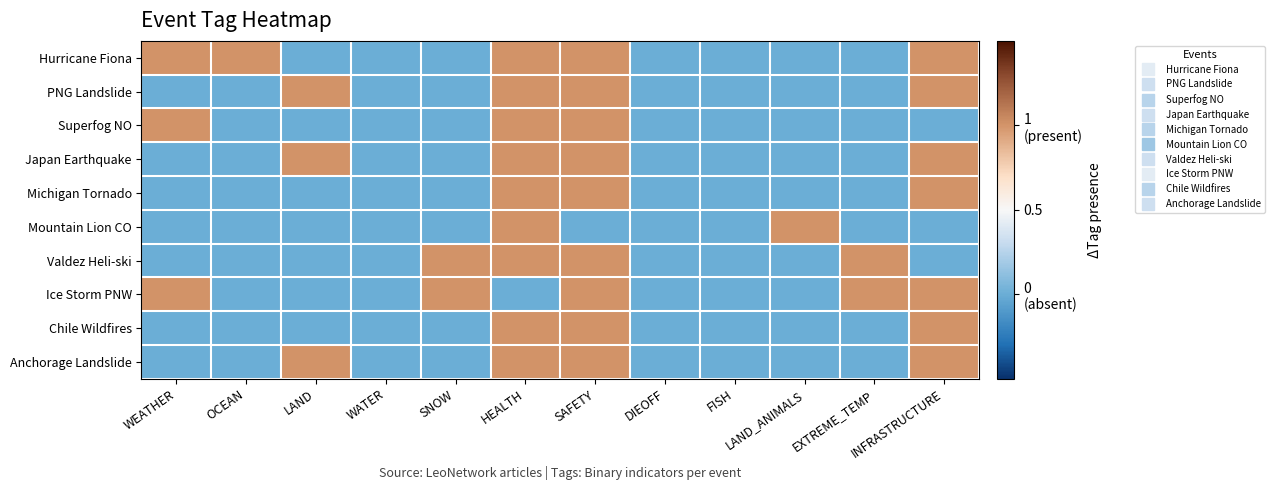

Reading right to left, list all the values displayed in this chart.

Hurricane Fiona: INFRASTRUCTURE=1	EXTREME_TEMP=0	LAND_ANIMALS=0	FISH=0	DIEOFF=0	SAFETY=1	HEALTH=1	SNOW=0	WATER=0	LAND=0	OCEAN=1	WEATHER=1
PNG Landslide: INFRASTRUCTURE=1	EXTREME_TEMP=0	LAND_ANIMALS=0	FISH=0	DIEOFF=0	SAFETY=1	HEALTH=1	SNOW=0	WATER=0	LAND=1	OCEAN=0	WEATHER=0
Superfog NO: INFRASTRUCTURE=0	EXTREME_TEMP=0	LAND_ANIMALS=0	FISH=0	DIEOFF=0	SAFETY=1	HEALTH=1	SNOW=0	WATER=0	LAND=0	OCEAN=0	WEATHER=1
Japan Earthquake: INFRASTRUCTURE=1	EXTREME_TEMP=0	LAND_ANIMALS=0	FISH=0	DIEOFF=0	SAFETY=1	HEALTH=1	SNOW=0	WATER=0	LAND=1	OCEAN=0	WEATHER=0
Michigan Tornado: INFRASTRUCTURE=1	EXTREME_TEMP=0	LAND_ANIMALS=0	FISH=0	DIEOFF=0	SAFETY=1	HEALTH=1	SNOW=0	WATER=0	LAND=0	OCEAN=0	WEATHER=0
Mountain Lion CO: INFRASTRUCTURE=0	EXTREME_TEMP=0	LAND_ANIMALS=1	FISH=0	DIEOFF=0	SAFETY=0	HEALTH=1	SNOW=0	WATER=0	LAND=0	OCEAN=0	WEATHER=0
Valdez Heli-ski: INFRASTRUCTURE=0	EXTREME_TEMP=1	LAND_ANIMALS=0	FISH=0	DIEOFF=0	SAFETY=1	HEALTH=1	SNOW=1	WATER=0	LAND=0	OCEAN=0	WEATHER=0
Ice Storm PNW: INFRASTRUCTURE=1	EXTREME_TEMP=1	LAND_ANIMALS=0	FISH=0	DIEOFF=0	SAFETY=1	HEALTH=0	SNOW=1	WATER=0	LAND=0	OCEAN=0	WEATHER=1
Chile Wildfires: INFRASTRUCTURE=1	EXTREME_TEMP=0	LAND_ANIMALS=0	FISH=0	DIEOFF=0	SAFETY=1	HEALTH=1	SNOW=0	WATER=0	LAND=0	OCEAN=0	WEATHER=0
Anchorage Landslide: INFRASTRUCTURE=1	EXTREME_TEMP=0	LAND_ANIMALS=0	FISH=0	DIEOFF=0	SAFETY=1	HEALTH=1	SNOW=0	WATER=0	LAND=1	OCEAN=0	WEATHER=0